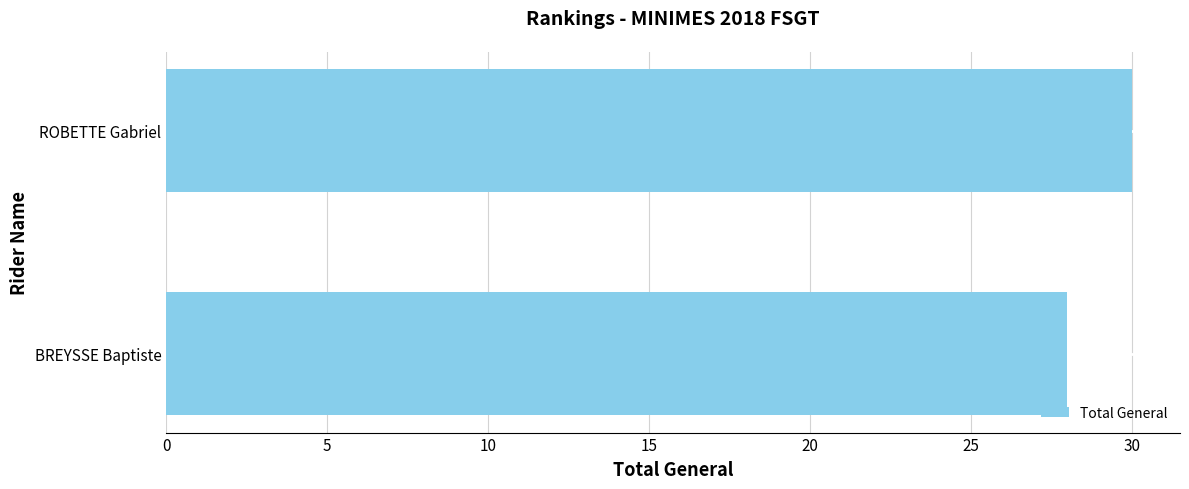

True or false: the data shows 28 at BREYSSE Baptiste.

True